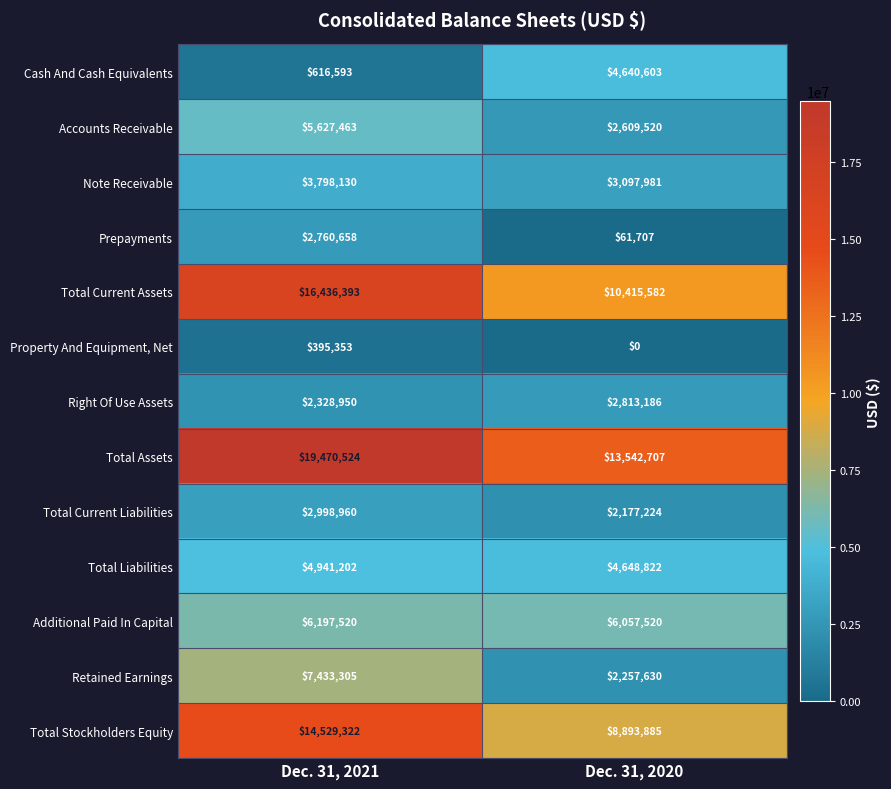

Is the value of Total Liabilities at Dec. 31, 2021 greater than the value of Total Assets at Dec. 31, 2021?

No